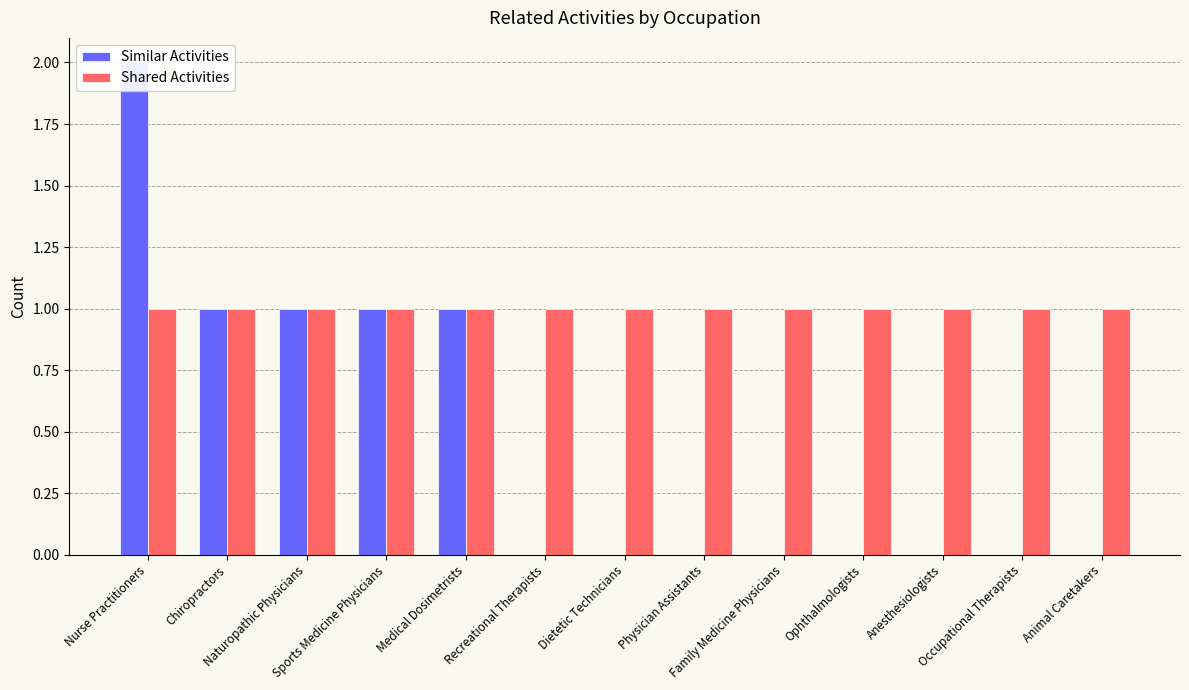

At Medical Dosimetrists, list the series in order from largest to smallest.

Similar Activities, Shared Activities